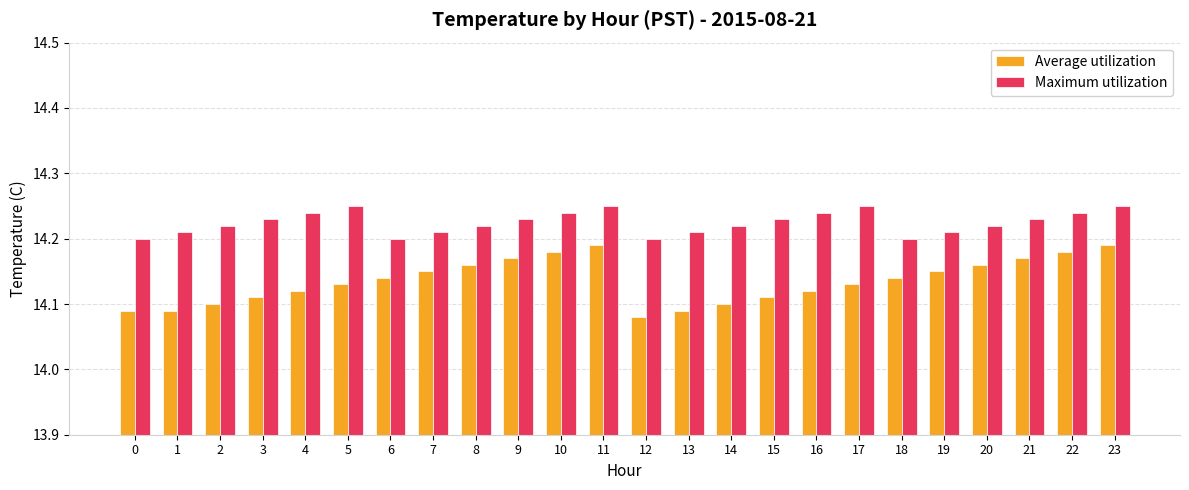

True or false: Average utilization has a value of 24.6 at 0.

False